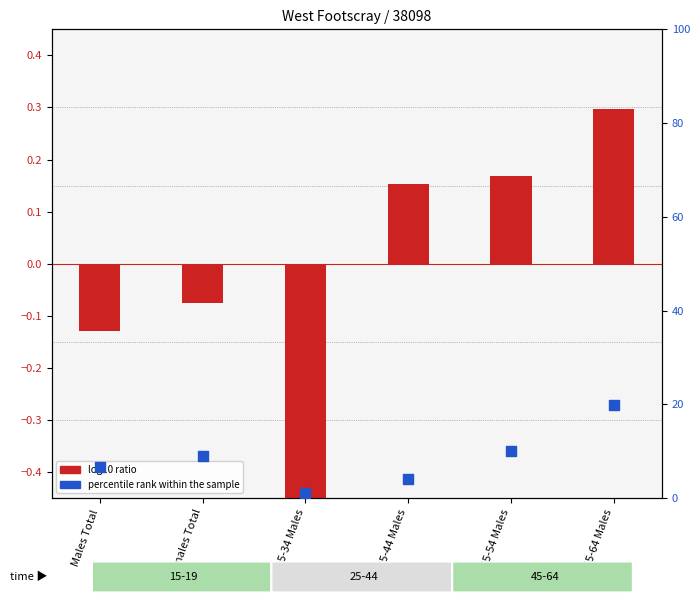

Which series has the widest spread of Y values?

percentile rank within the sample